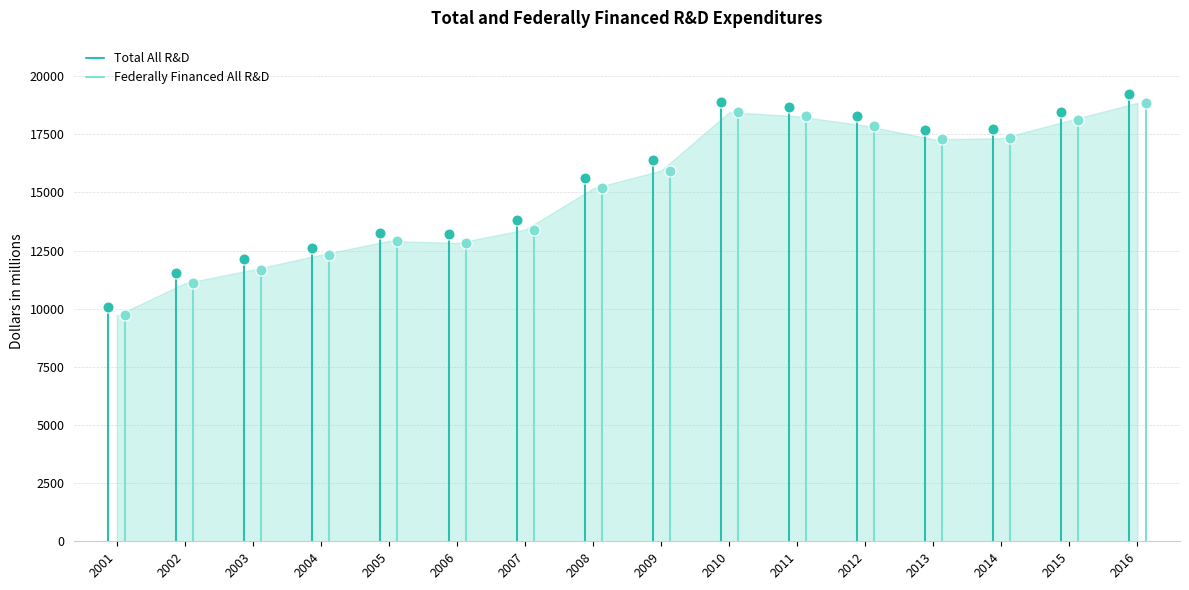

What is the ratio of the value at 2014 to the value at 2016?

0.9